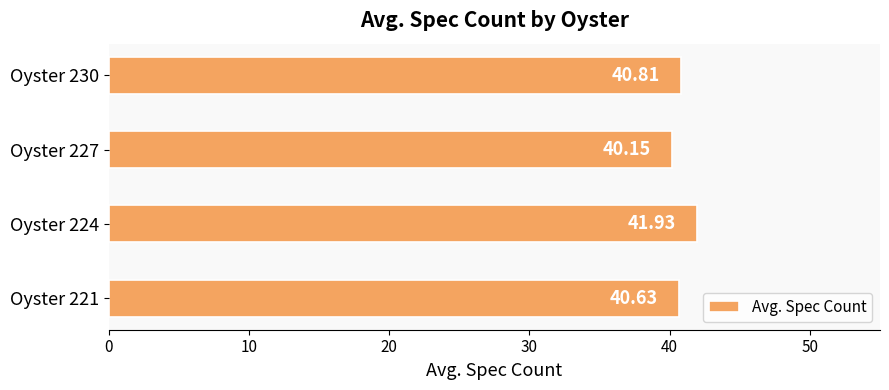

What is the average value?

40.9